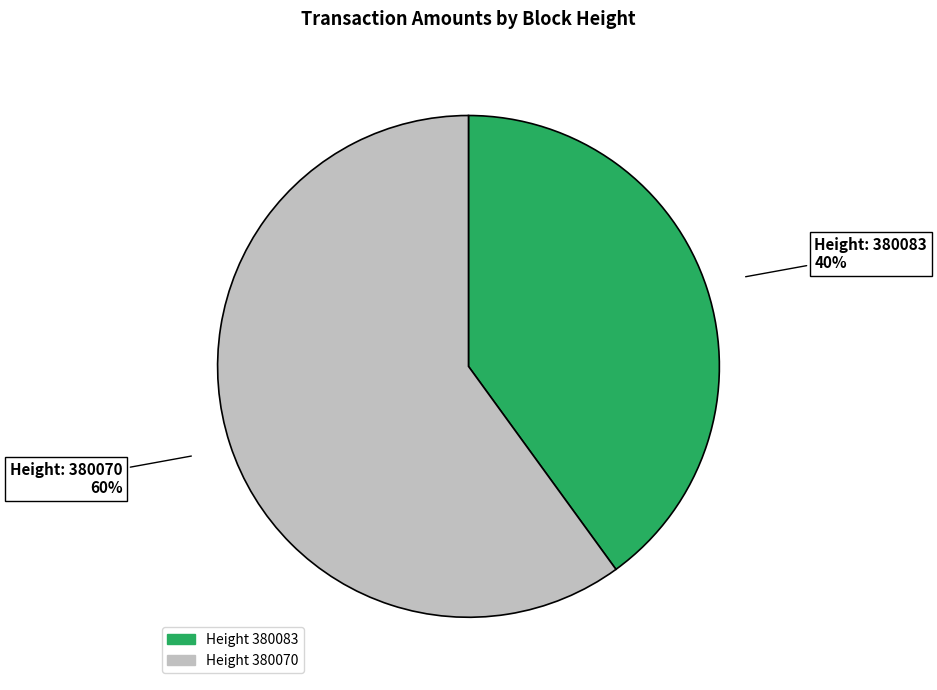

To the nearest percent, what is the difference between the largest and smallest slice percentages?

20%